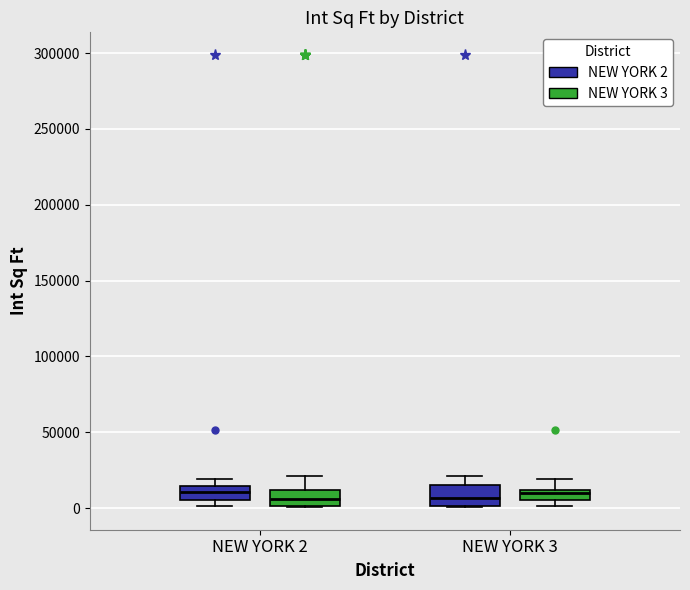

Where does the median line of the box for NEW YORK 2 (NEW YORK 2) sit on the y-axis? The values are not printed on the chart, so give them approximately, as read against the axis.

10000